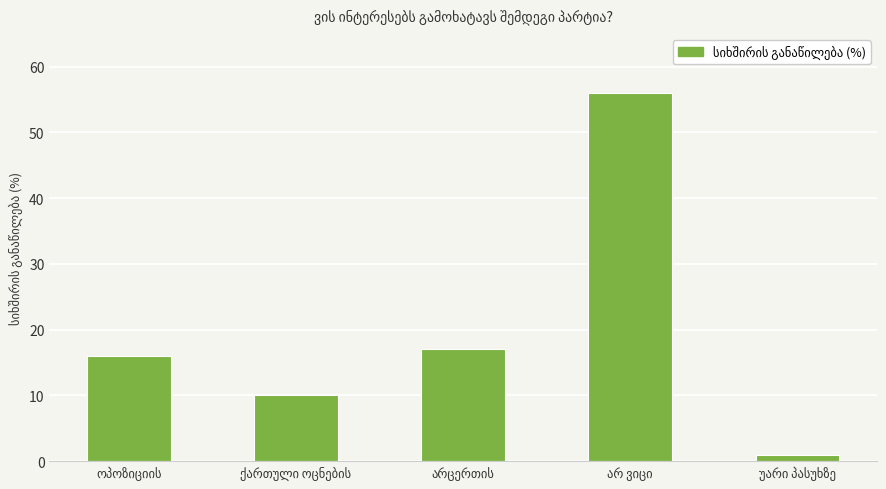

What is the greatest value displayed?

56